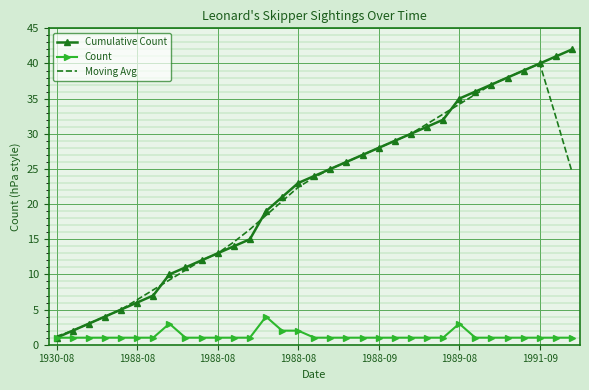

In Moving Avg, how many points are higher than both neighbors (excluding endpoints)?

1